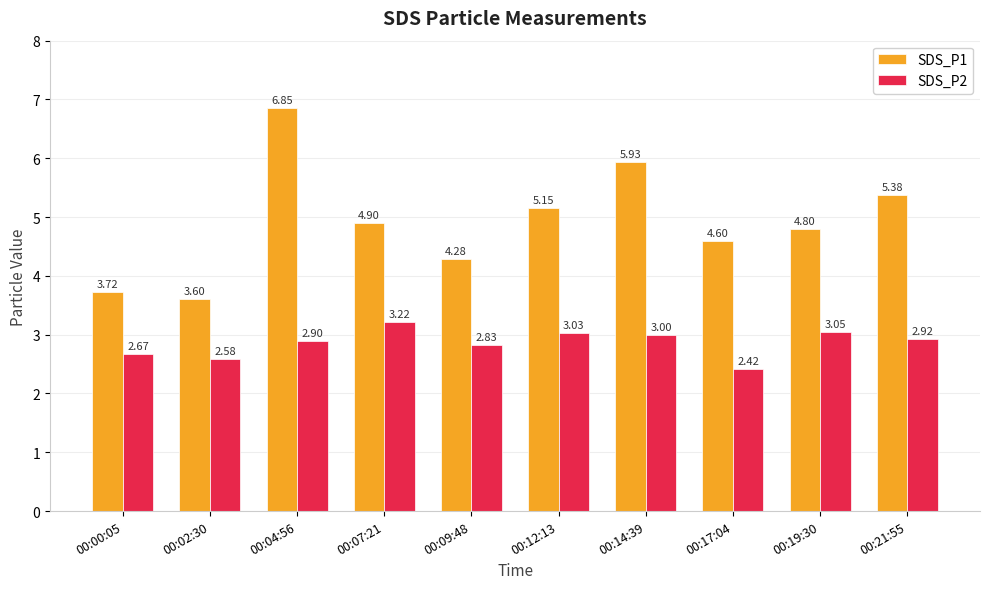

Is the value of SDS_P2 at 00:12:13 greater than the value of SDS_P1 at 00:02:30?

No